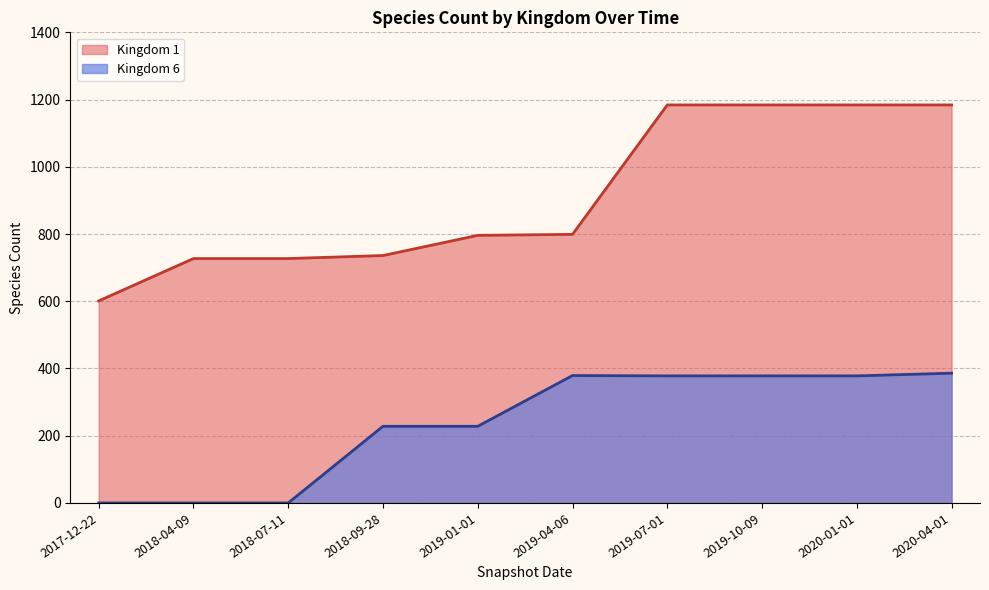

Which has a higher value, 2020-04-01 or 2018-04-09?

2020-04-01